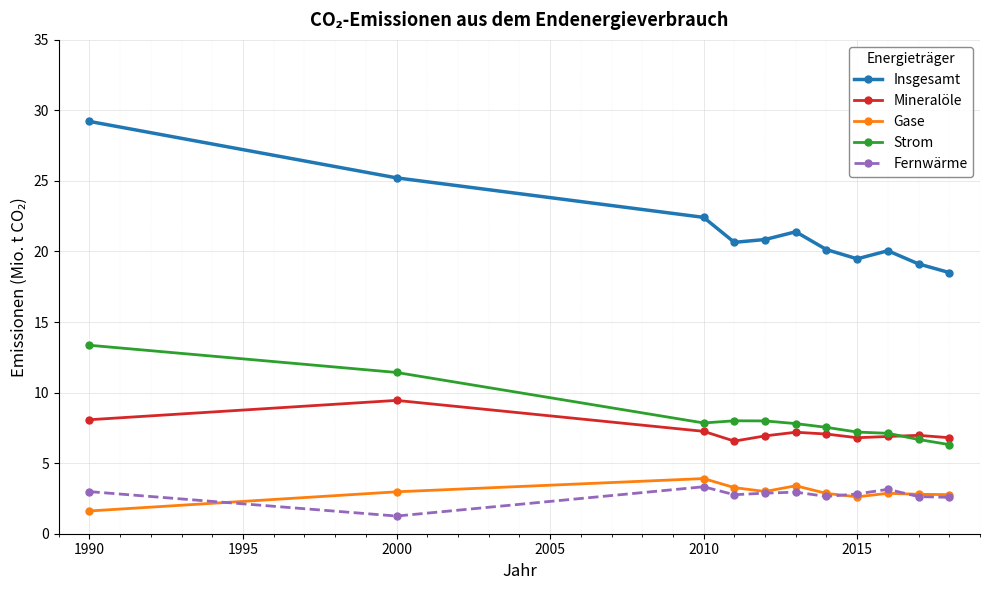

Which series has the widest spread of values?

Insgesamt